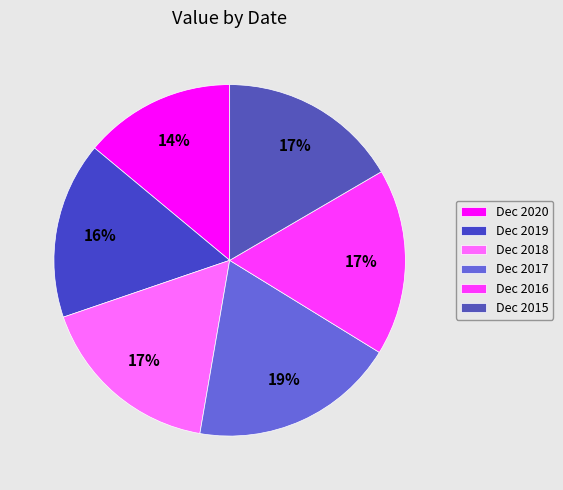

To the nearest percent, what is the average slice percentage?

17%